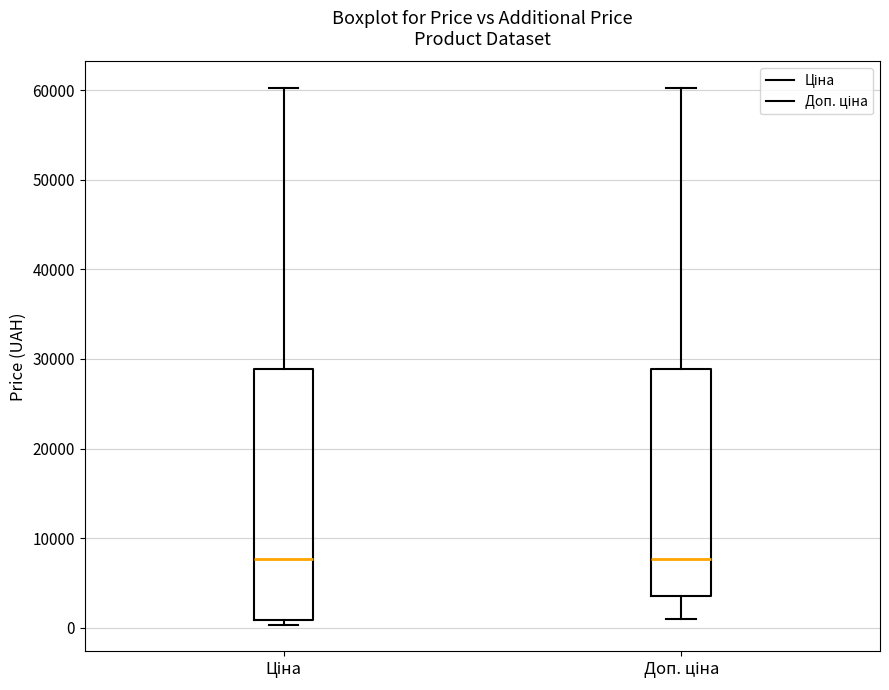

Reading left to right, transcribe this box plot: for each box, give where its median line is, the range the box spans, and where its two whiskers end, as read against the y-axis. The values are not printed on the chart, so give them approximately, as read against the axis.

Ціна: median 8000, box 1000 to 29000, whiskers 0 to 60000
Доп. ціна: median 8000, box 4000 to 29000, whiskers 1000 to 60000